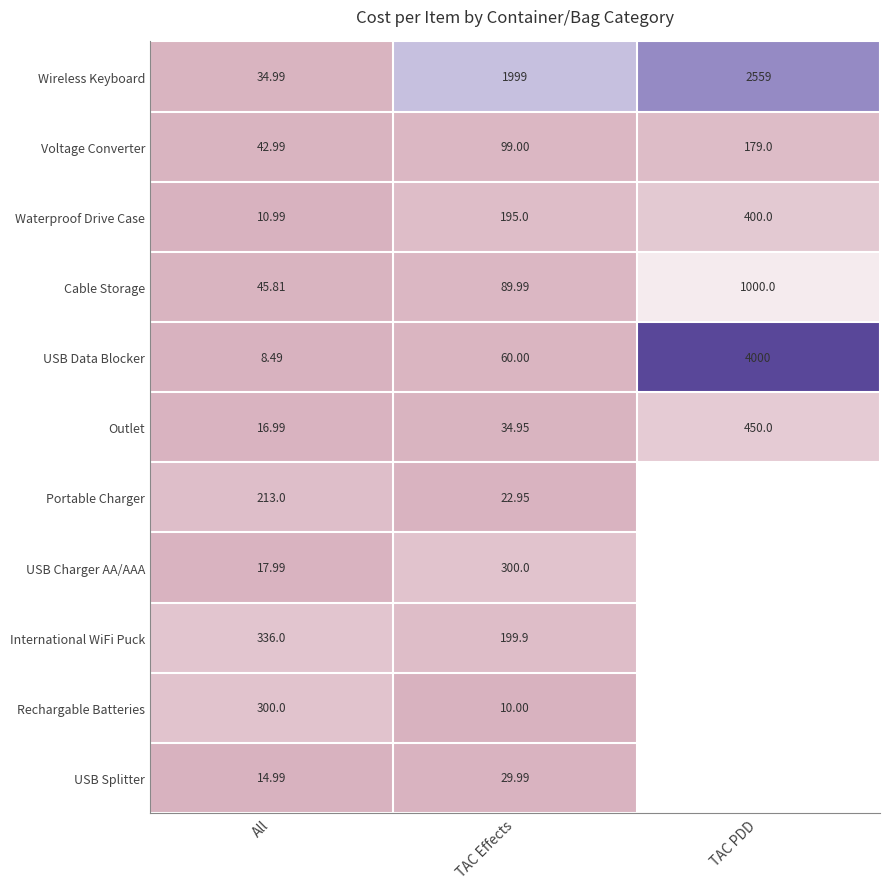

At which category is the sum across all series the highest?

TAC PDD